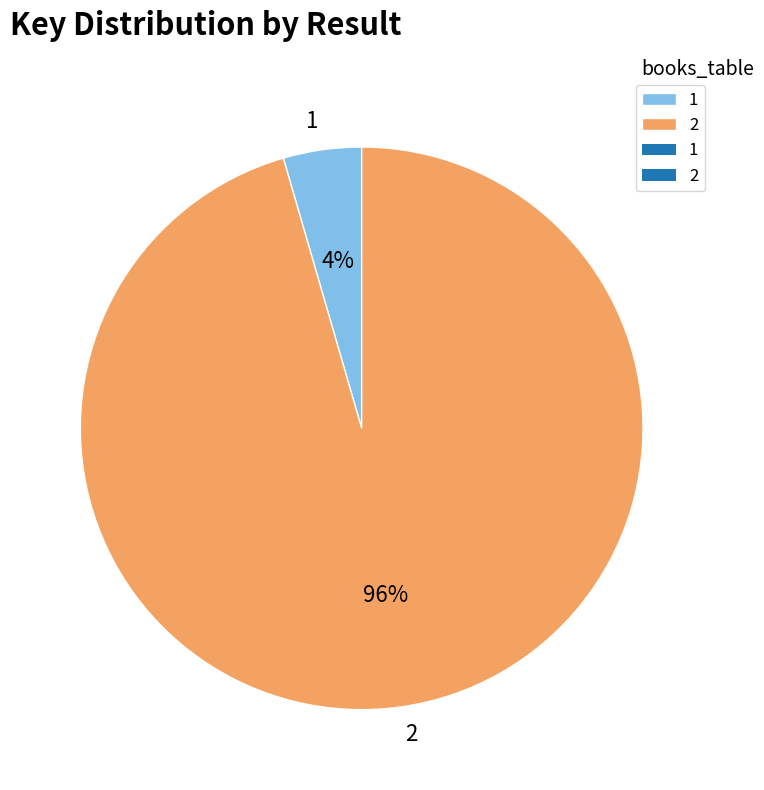

How many segments does this pie chart have?

2